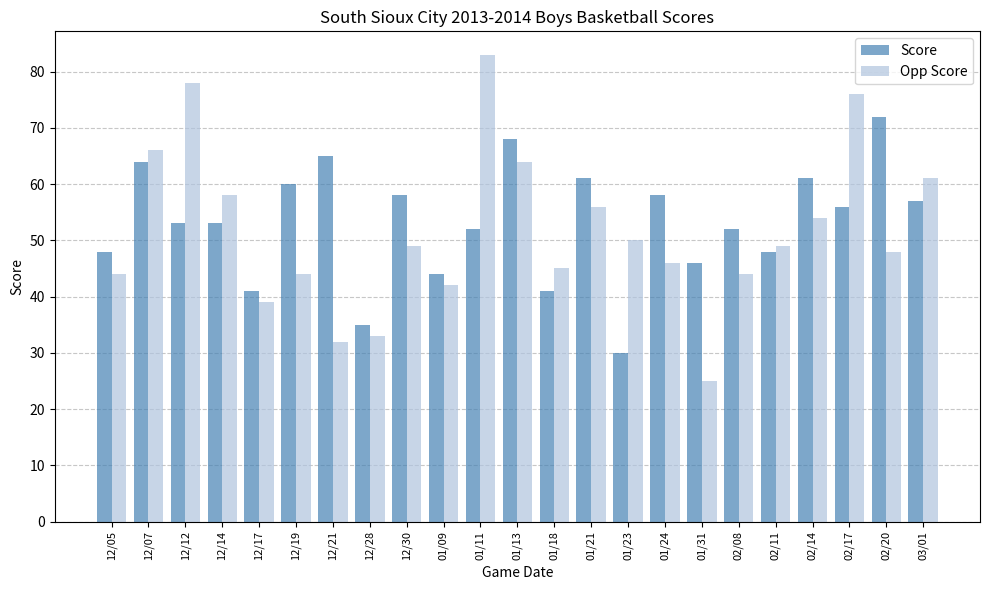

Reading left to right, what are all the values shown in this chart?

Score: 48	64	53	53	41	60	65	35	58	44	52	68	41	61	30	58	46	52	48	61	56	72	57
Opp Score: 44	66	78	58	39	44	32	33	49	42	83	64	45	56	50	46	25	44	49	54	76	48	61